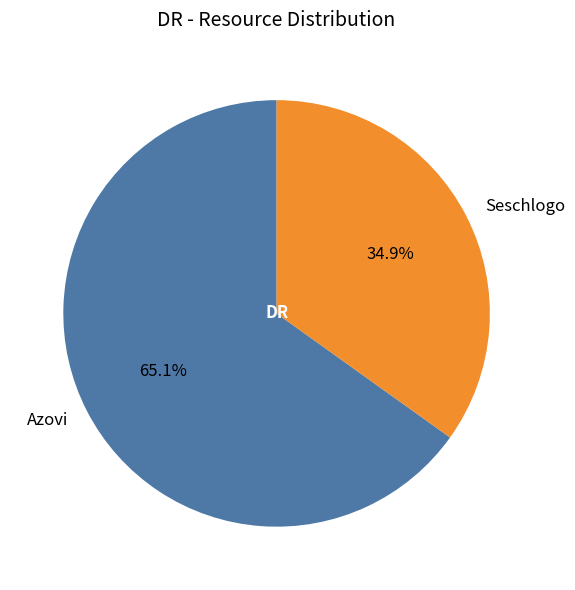

Which category accounts for the majority?

Azovi